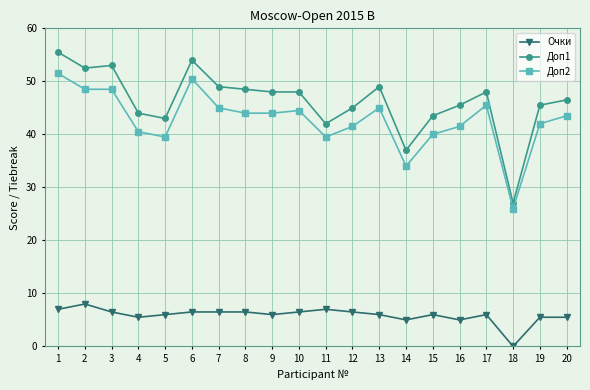

Is it true that Очки equals 5.0 at 16?

True